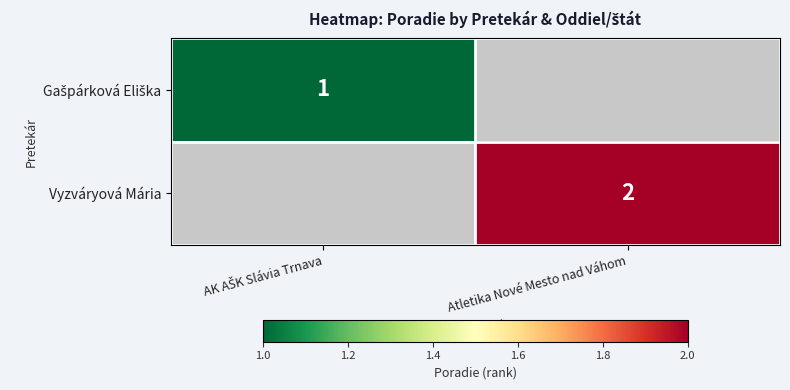

Is it true that Vyzváryová Mária equals 2 at Atletika Nové Mesto nad Váhom?

True